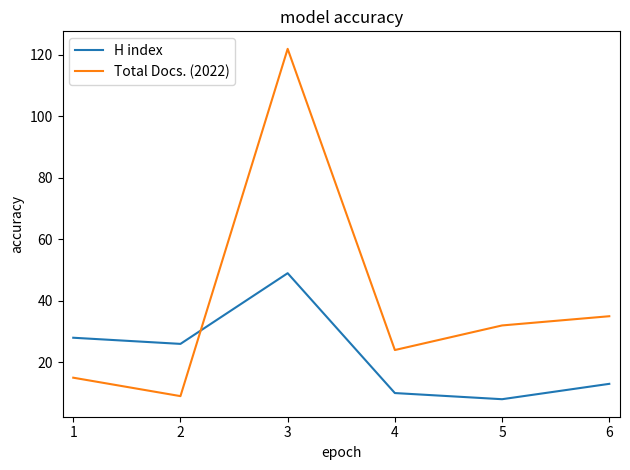

After their last crossing, which series has the higher values: Total Docs. (2022) or H index?

Total Docs. (2022)